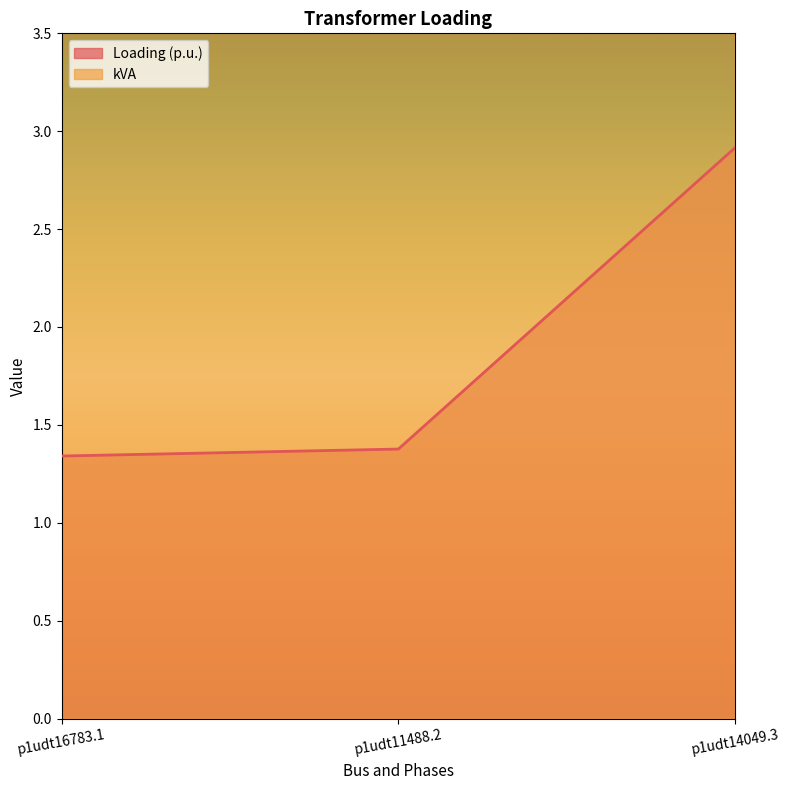

How many data points does each series have?

3